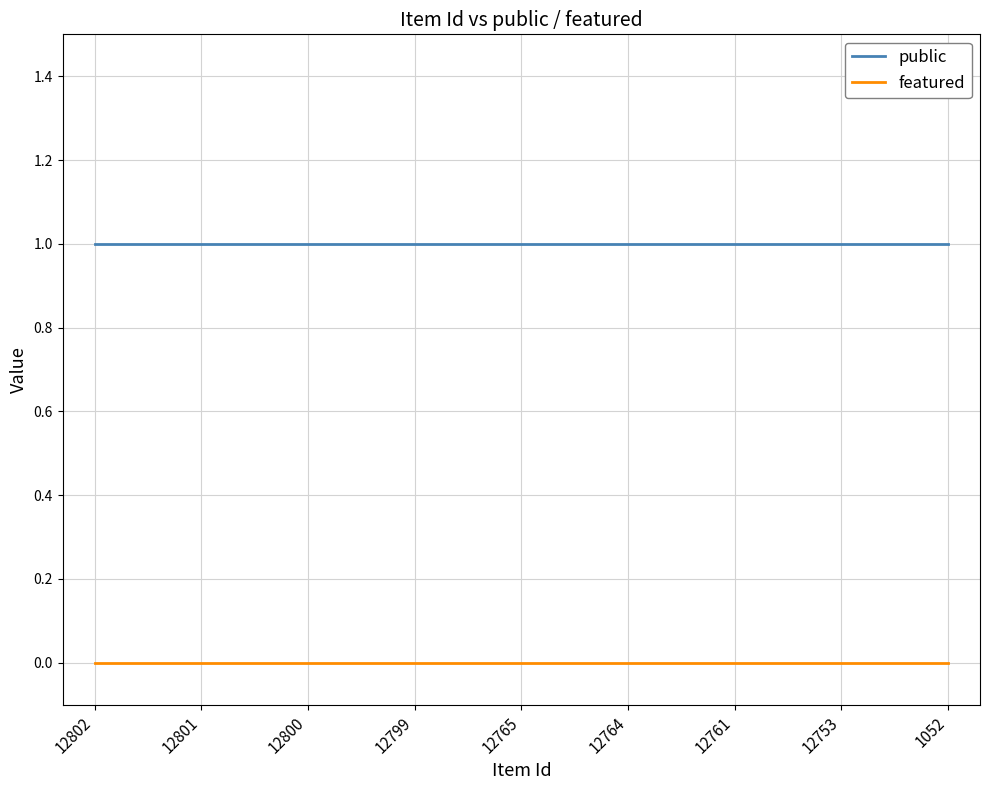

How many categories are shown in the chart?

9